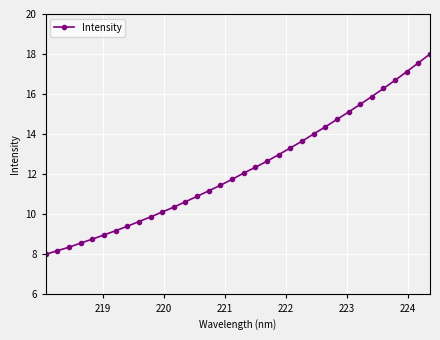

What is the difference between the second highest and second lowest values?

9.4